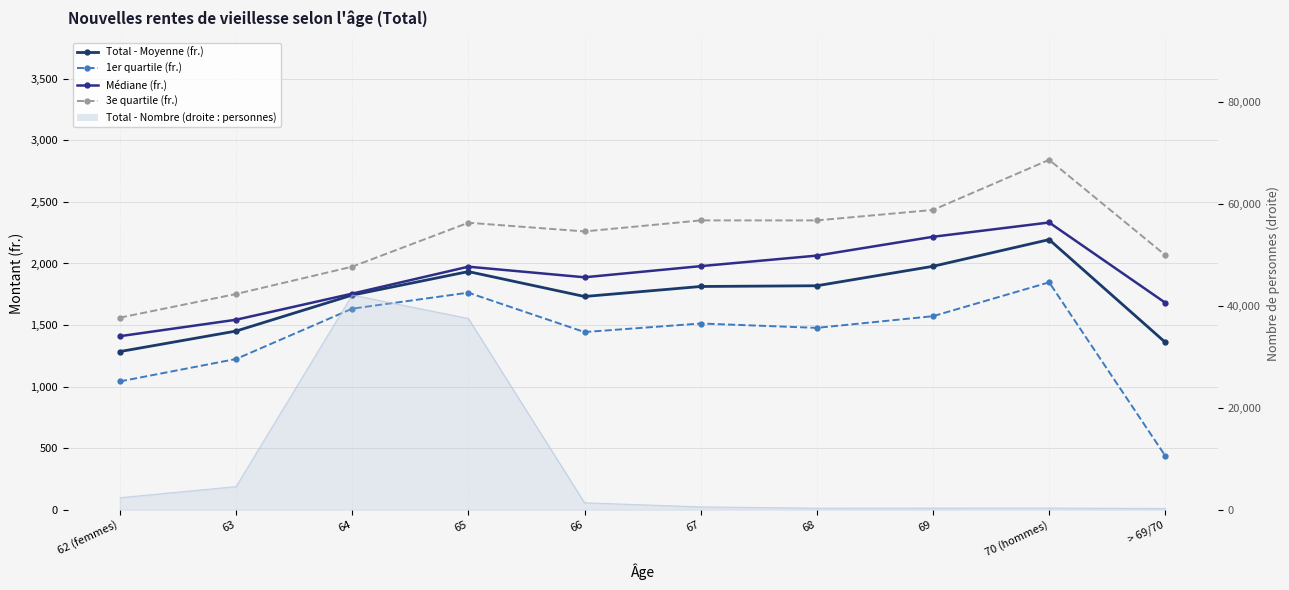

Which label corresponds to the largest value in the chart?

70 (hommes)